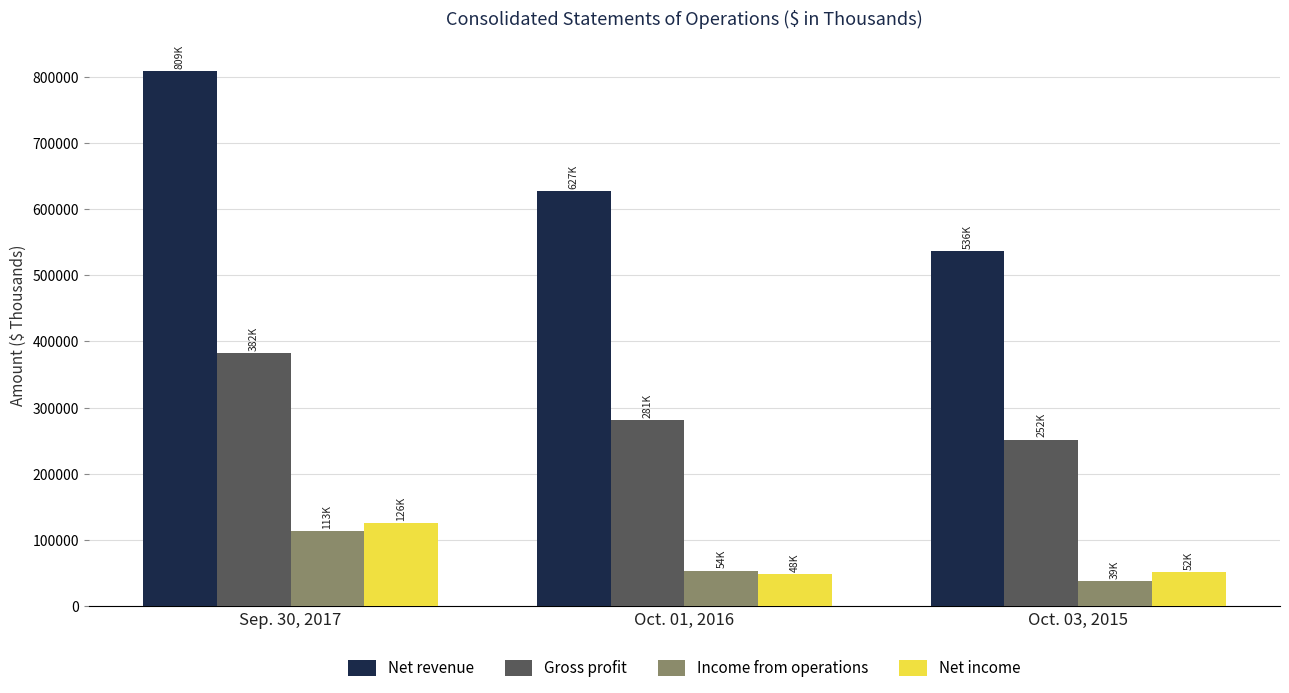

Between Sep. 30, 2017 and Oct. 01, 2016, which series saw the biggest shift?

Net revenue